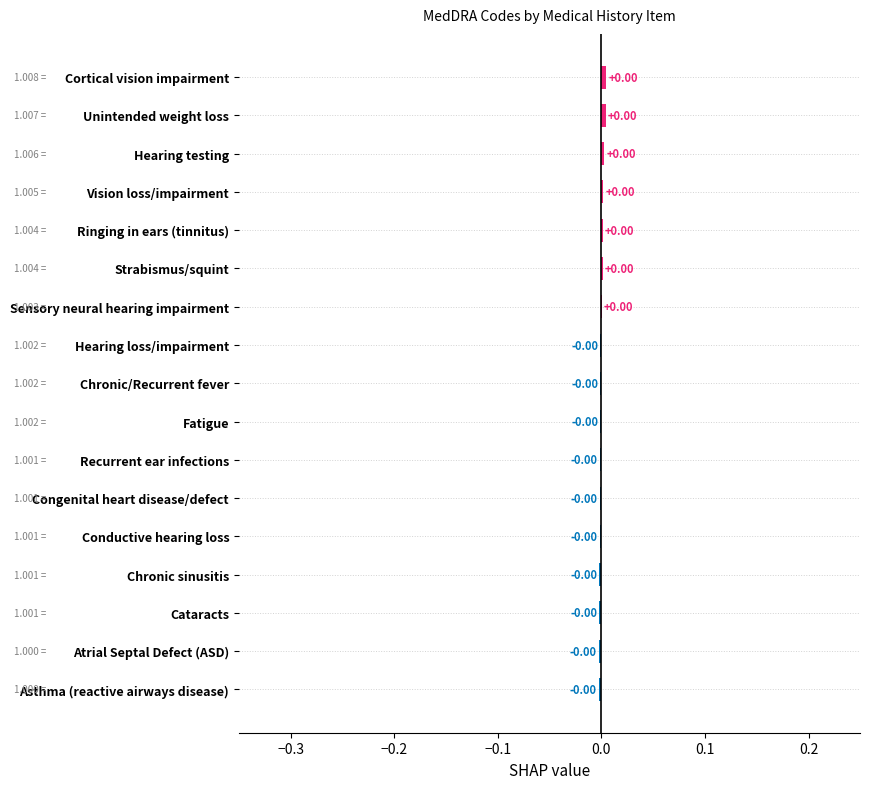

How many values exceed 0?

7